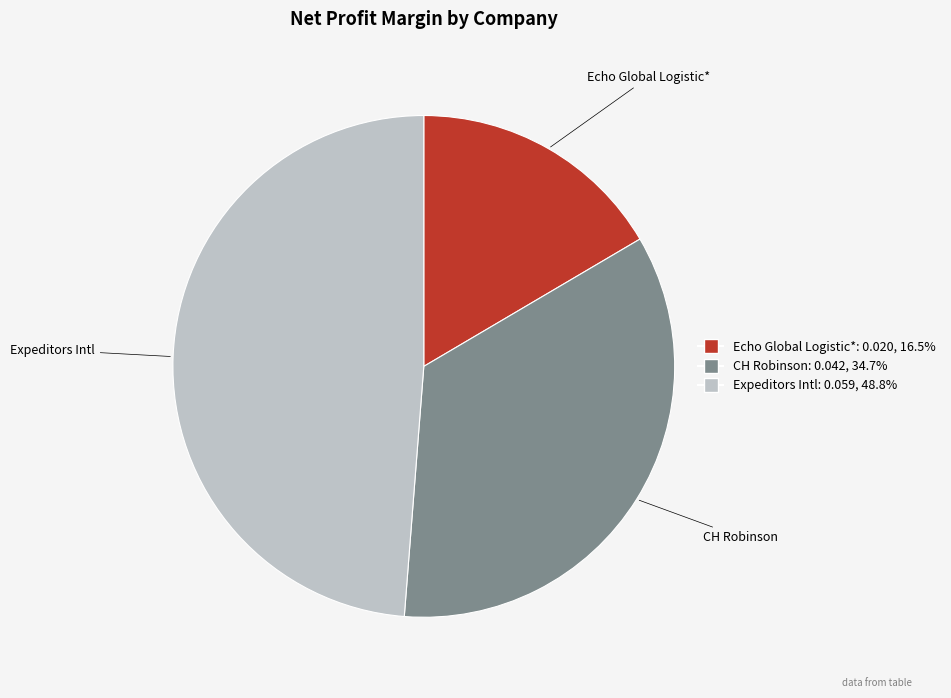

Rank the categories by value from lowest to highest.

Echo Global Logistic*, CH Robinson, Expeditors Intl